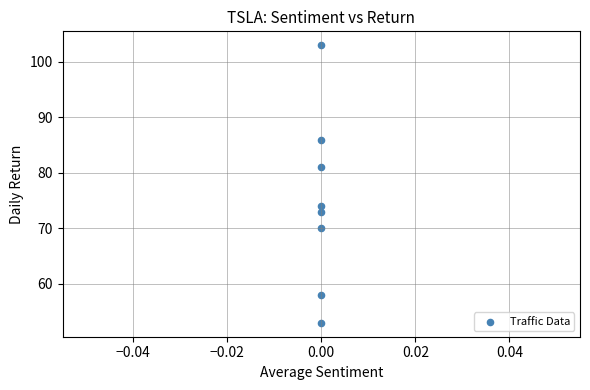

What is the average Y value?

75